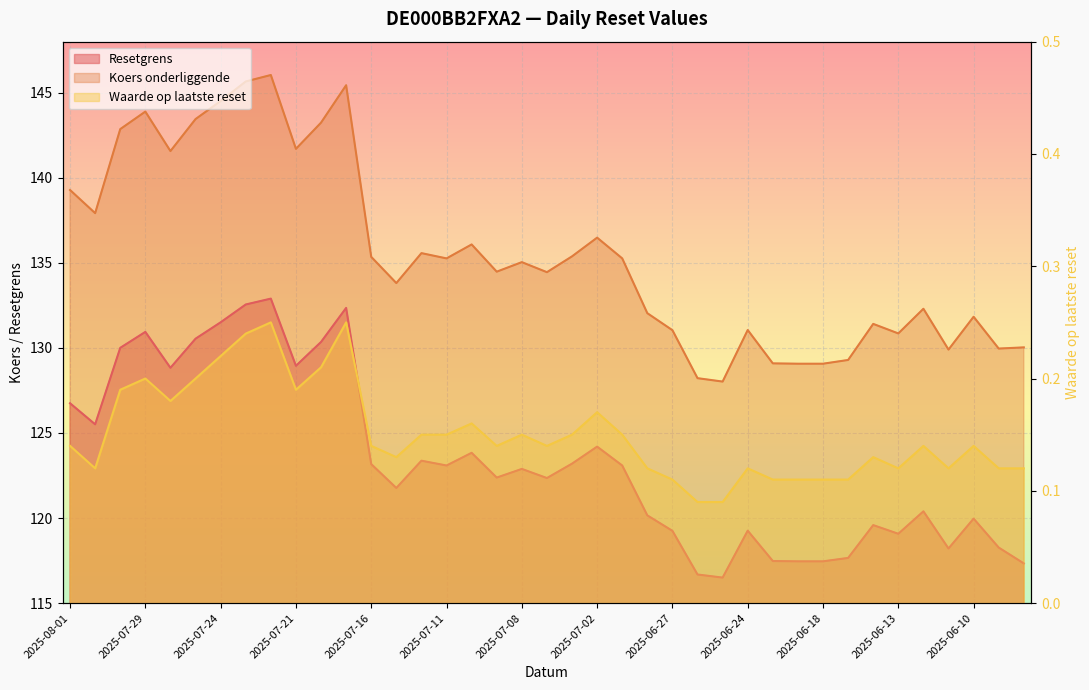

True or false: Koers onderliggende and Waarde op laatste reset intersect in this chart.

False